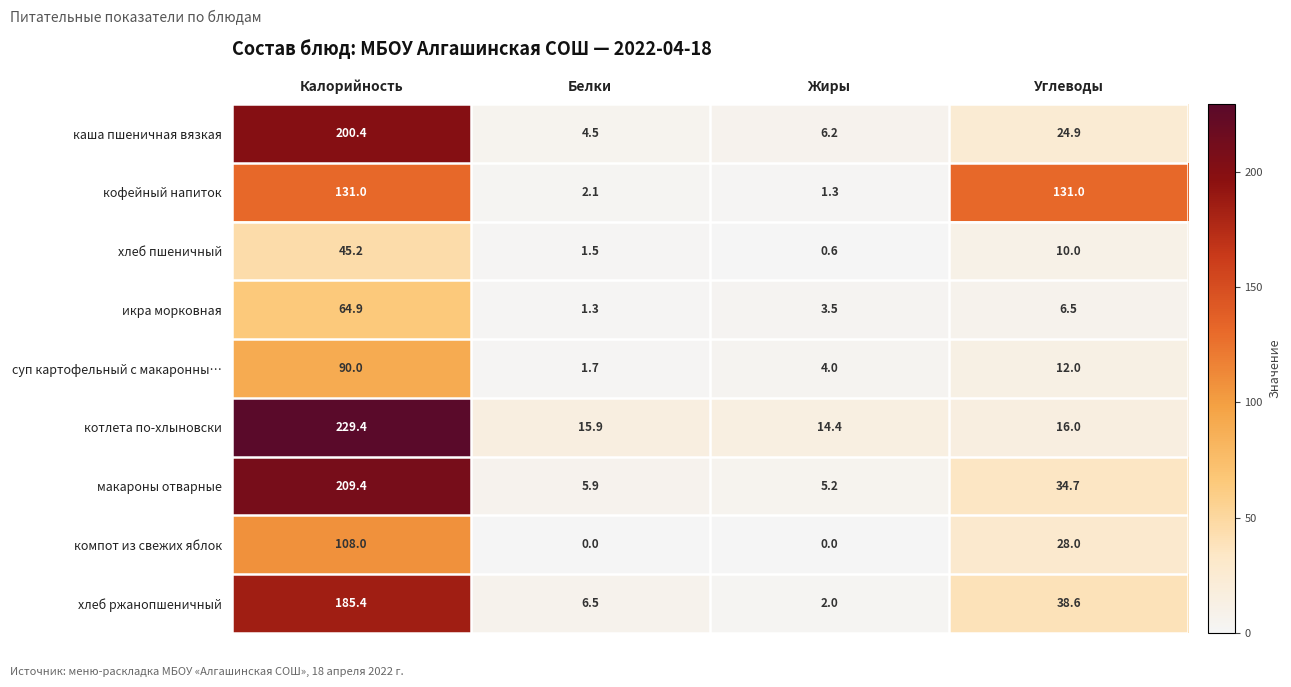

The суп картофельный с макаронны… series shows 1.2 at Белки. True or false?

False